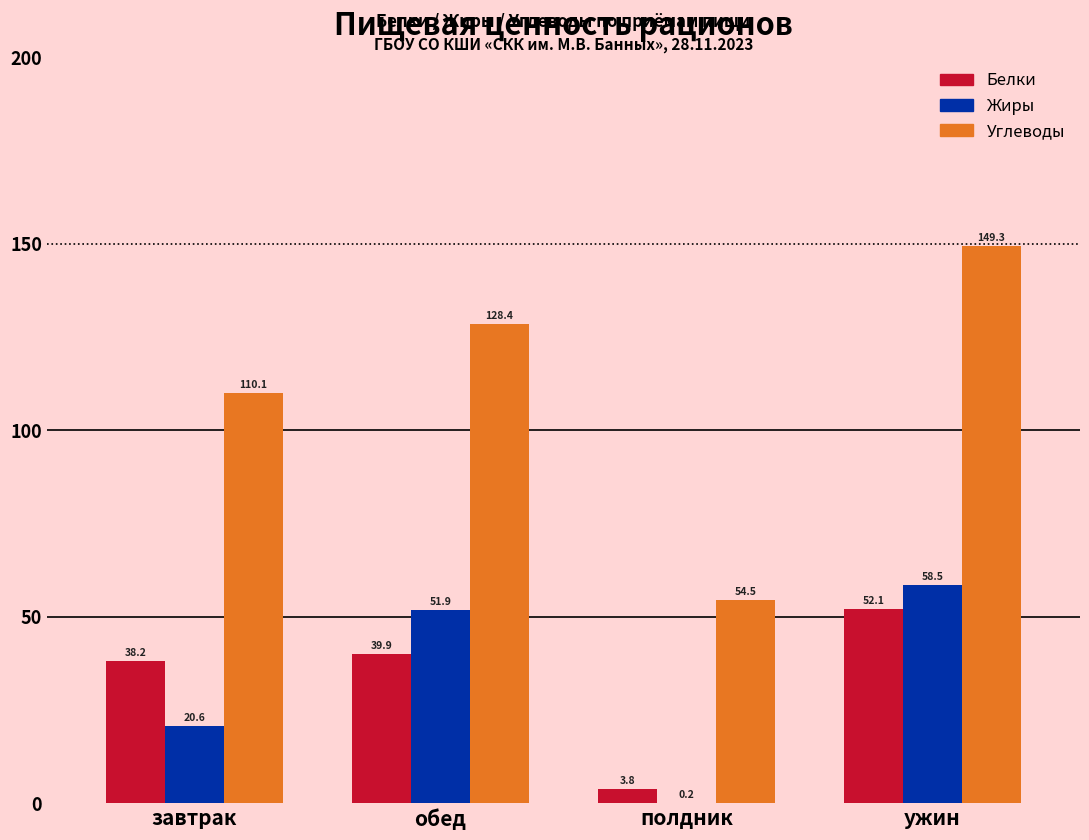

What is the sum of the Углеводы values at обед and ужин?

277.7